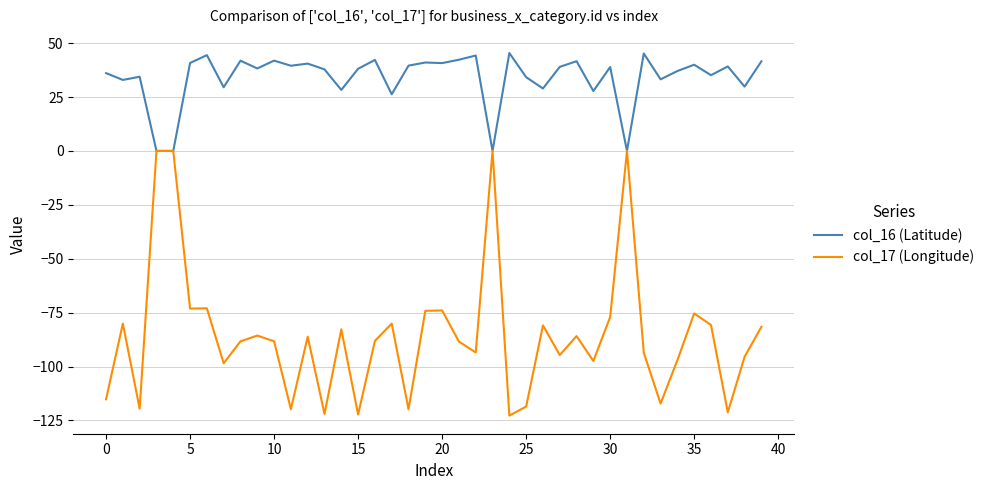

What is the difference between the maximum and second lowest values in the col_17 (Longitude) series?

122.3